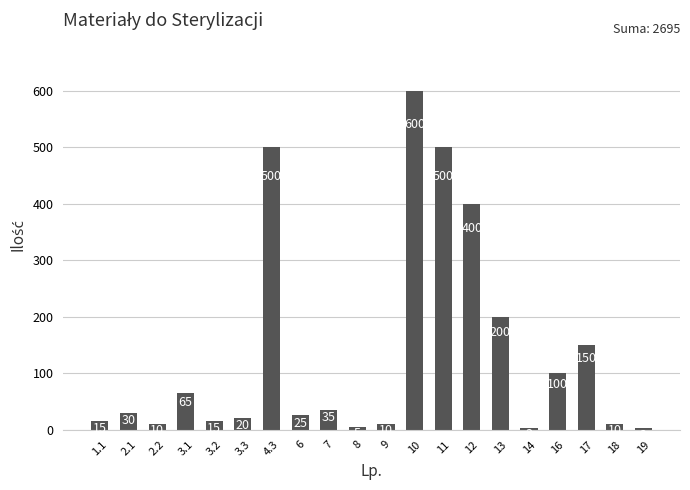

True or false: the data shows 35 at 7.

True